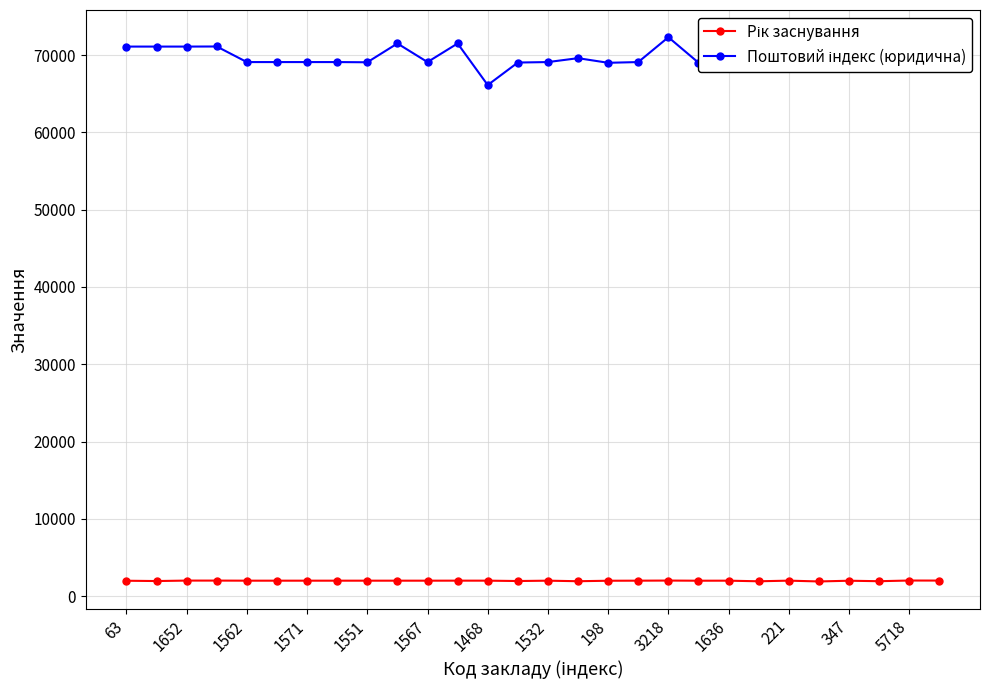

How many distinct data groups are displayed?

2